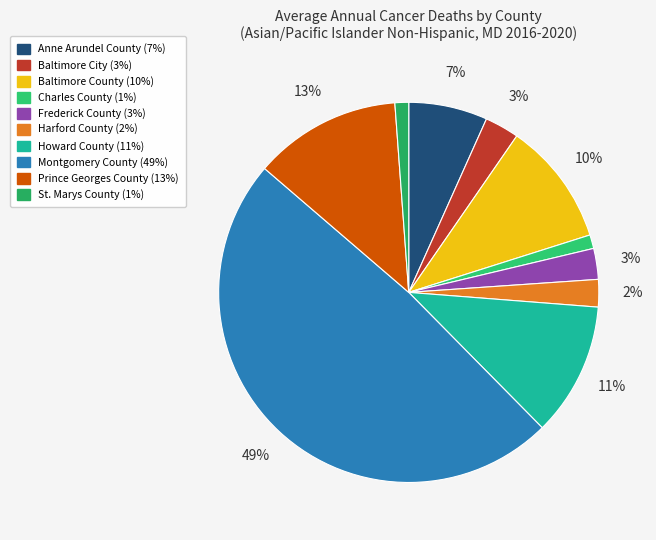

What is the largest slice in the pie chart?

Montgomery County